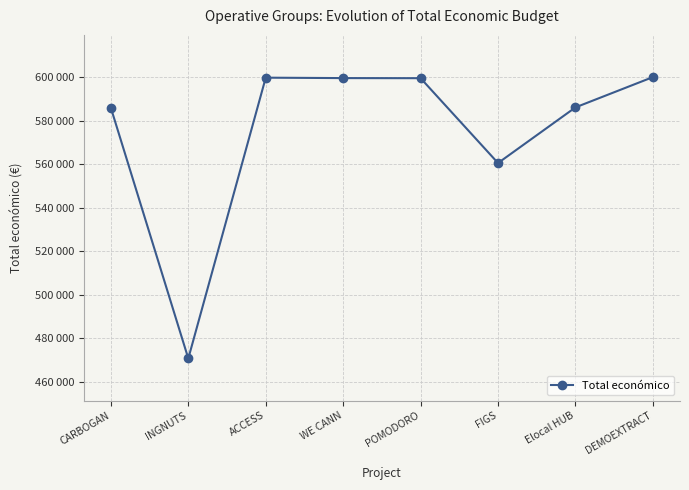

Is this an area chart (filled region under the line)?

No